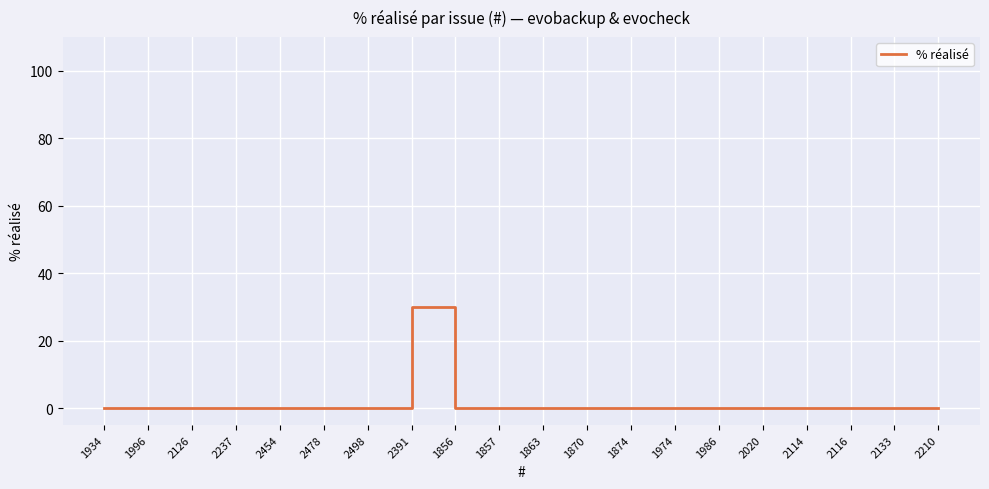

What is the difference between the maximum and minimum values?

30